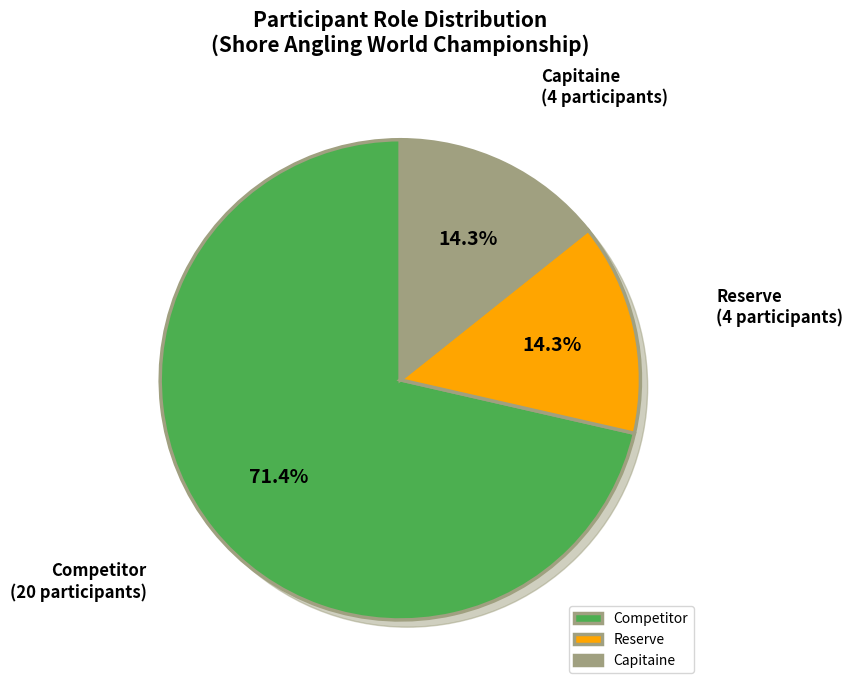

What is the total percentage of Reserve and Capitaine?

28.6%